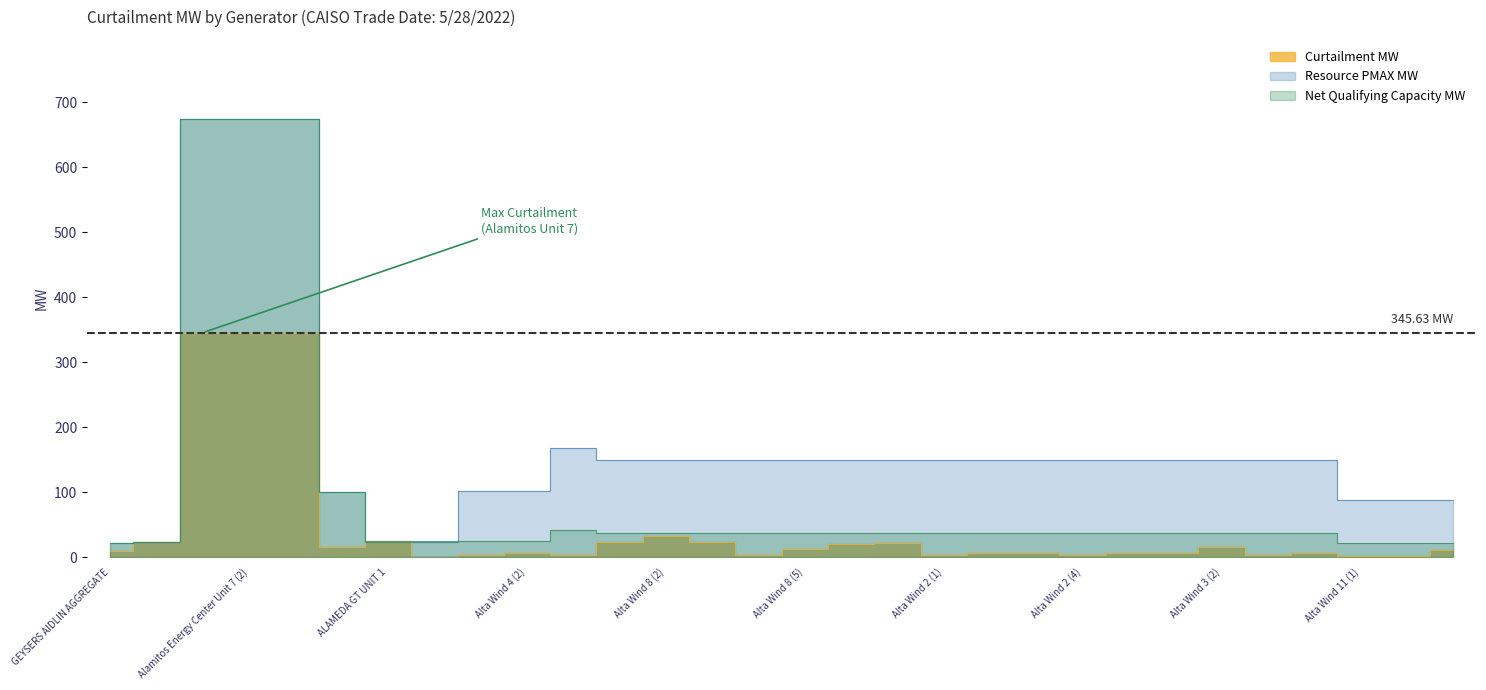

Which category has the highest value across all series?

Alamitos Energy Center Unit 7 (1)